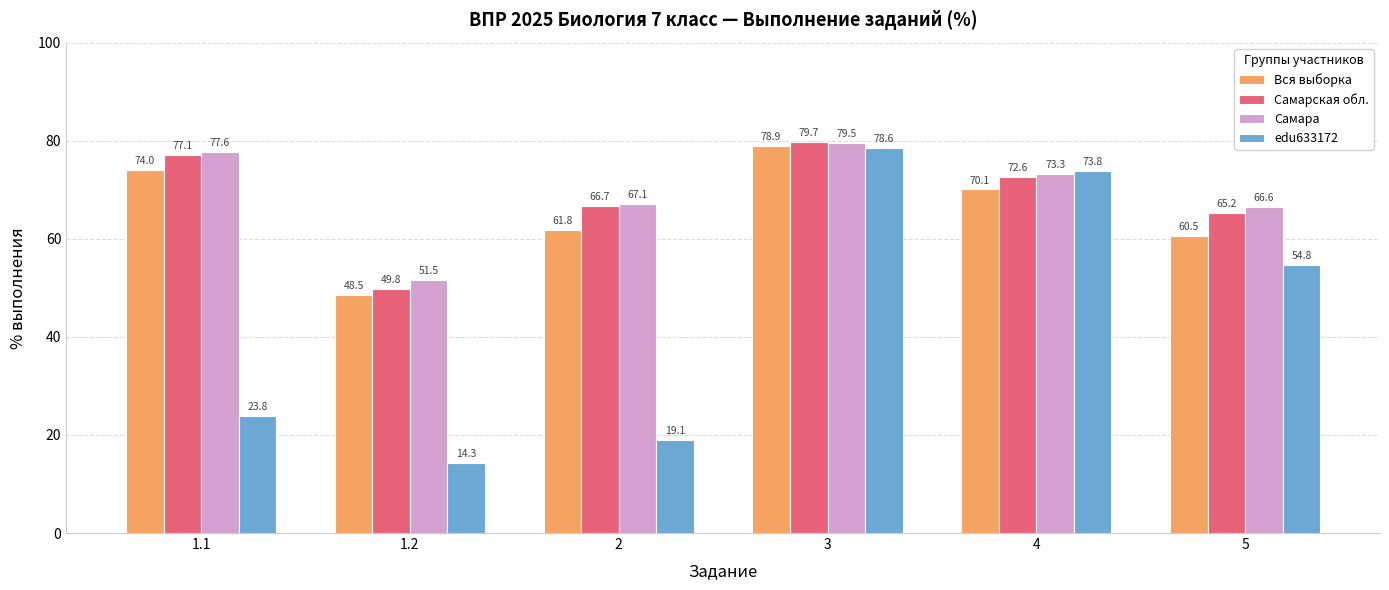

The Вся выборка series shows 31.4 at 4. True or false?

False